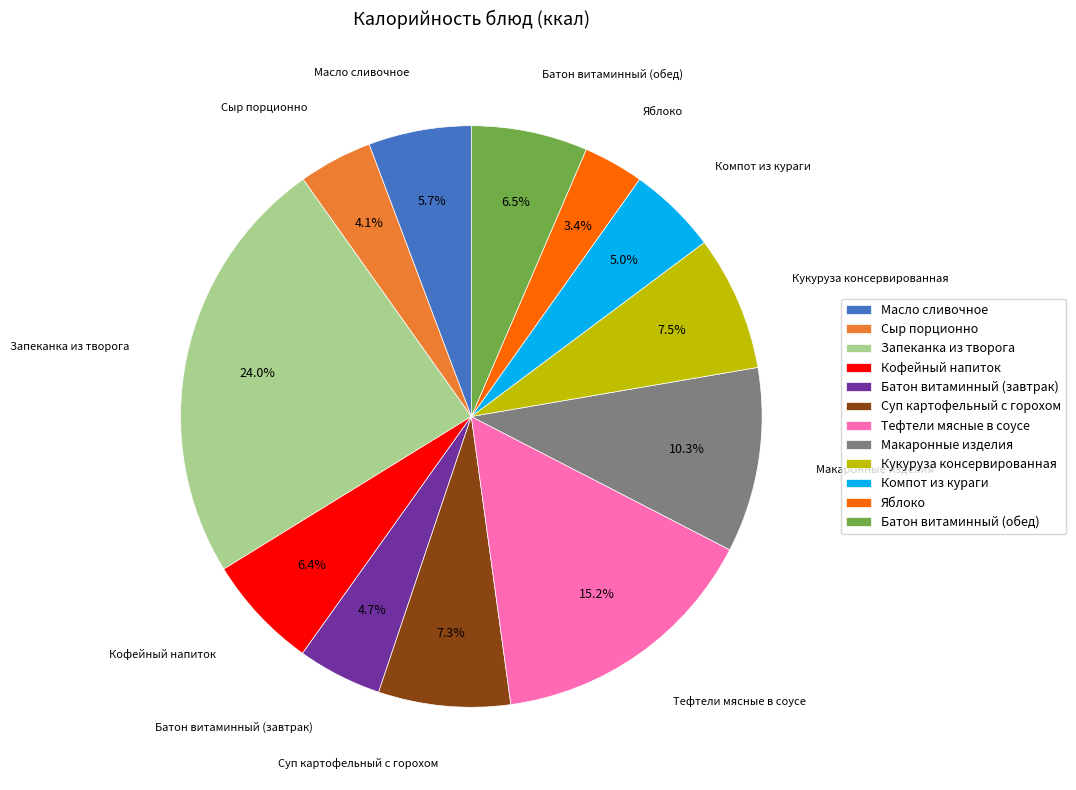

Does Макаронные изделия account for over 50% of the chart?

No